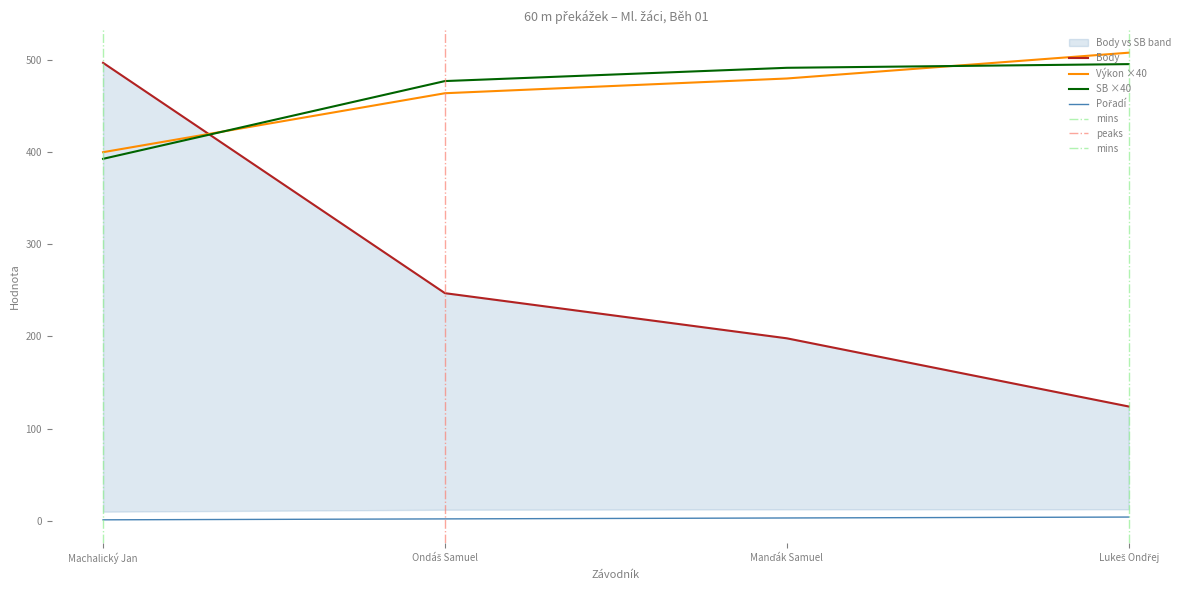

What position from the right is Ondáš Samuel?

3